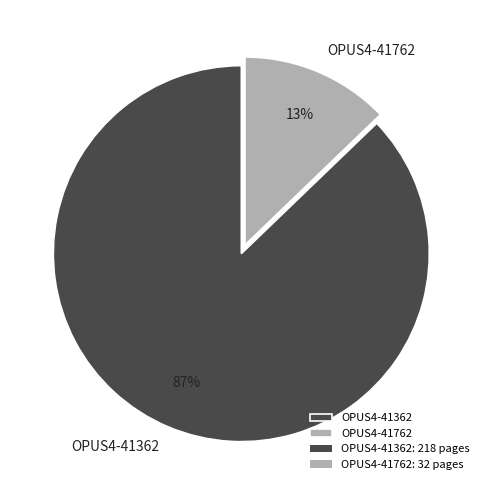

To the nearest percent, what is the difference between the OPUS4-41762 and OPUS4-41362 slice percentages?

74%